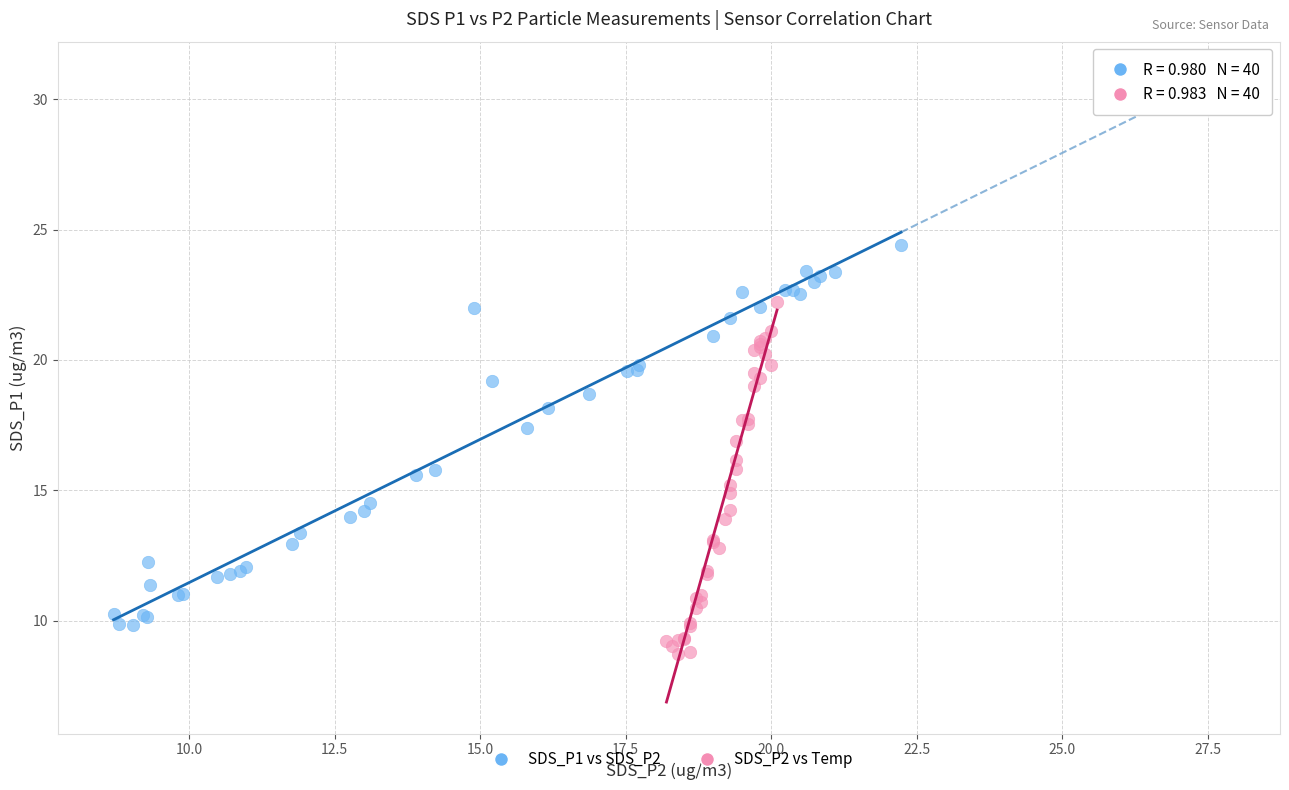

Which series reaches the minimum Y coordinate?

SDS_P2 vs Temp